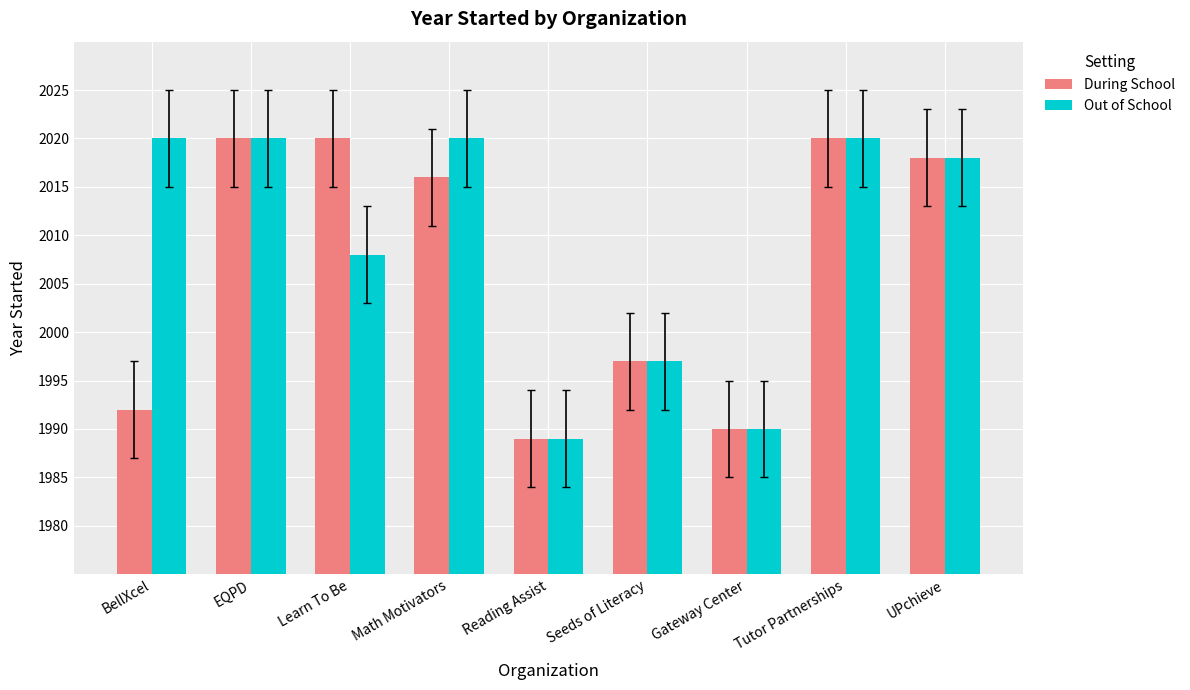

What is the minimum value shown in the chart?

1989